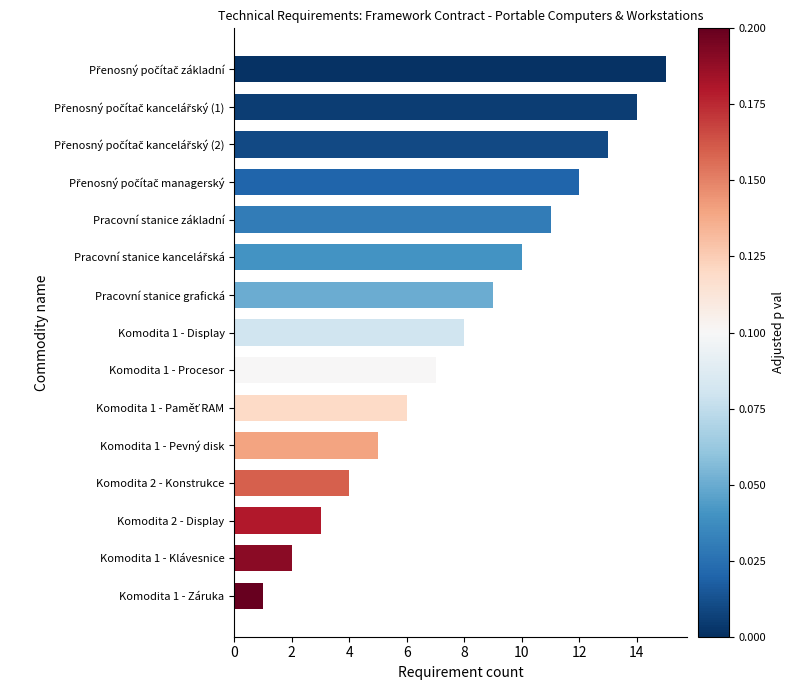

What is the difference between the maximum and minimum values?

14